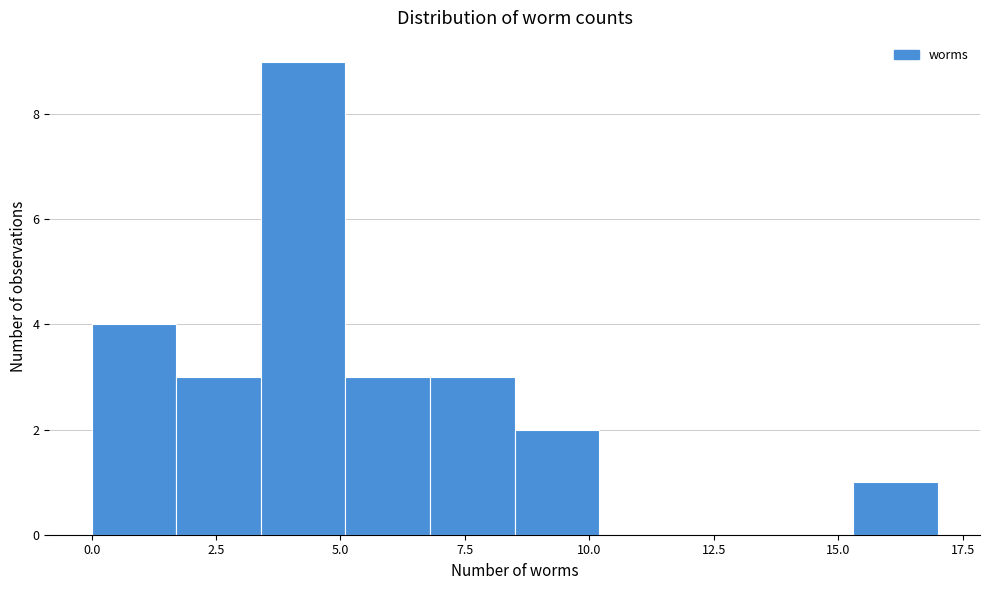

Around what value on the x-axis is the tallest bar? Give the approximate position of its centre, as read against the axis.

4.5